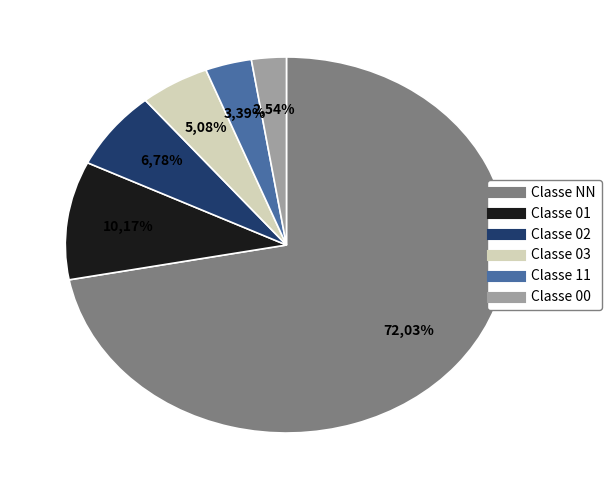

The 01 slice represents 5% of the pie. True or false?

False